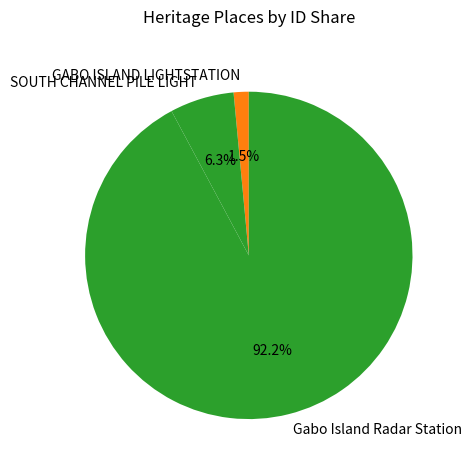

Between SOUTH CHANNEL PILE LIGHT and Gabo Island Radar Station, which is larger?

Gabo Island Radar Station